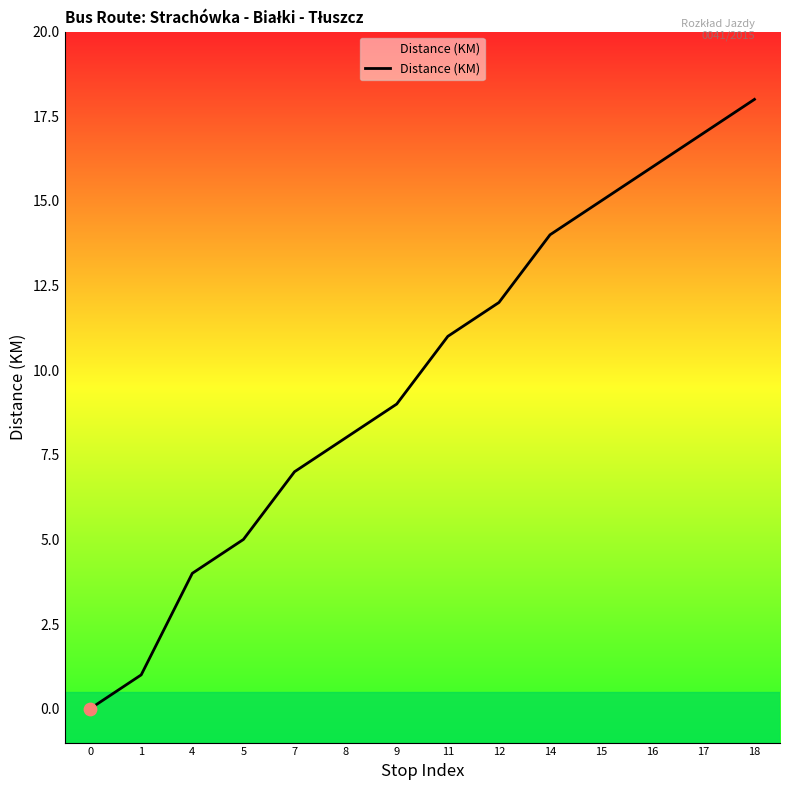

What is the ratio of the value at 16 to the value at 14?

1.1